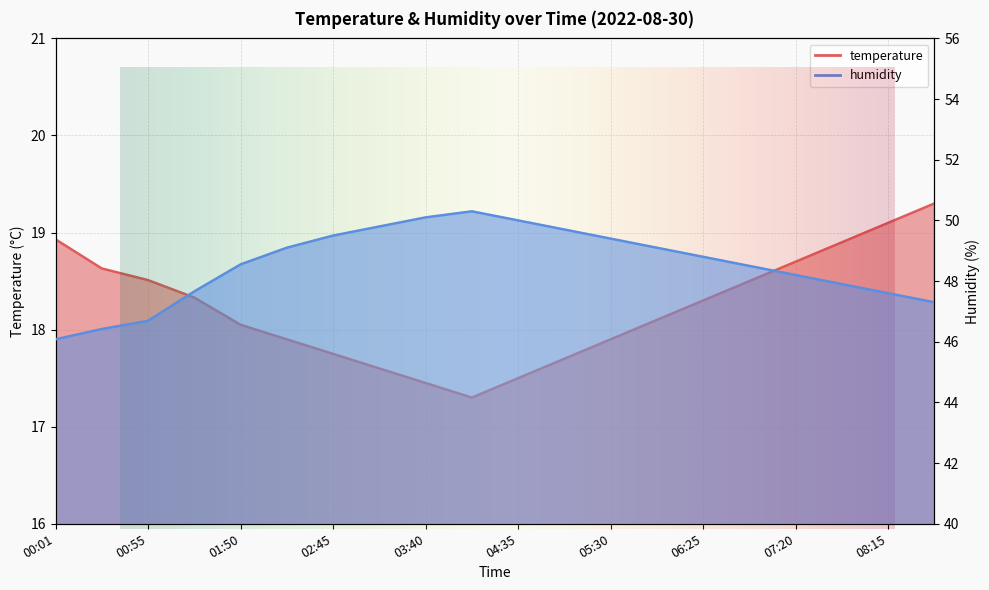

Which series has the largest total across all categories?

humidity